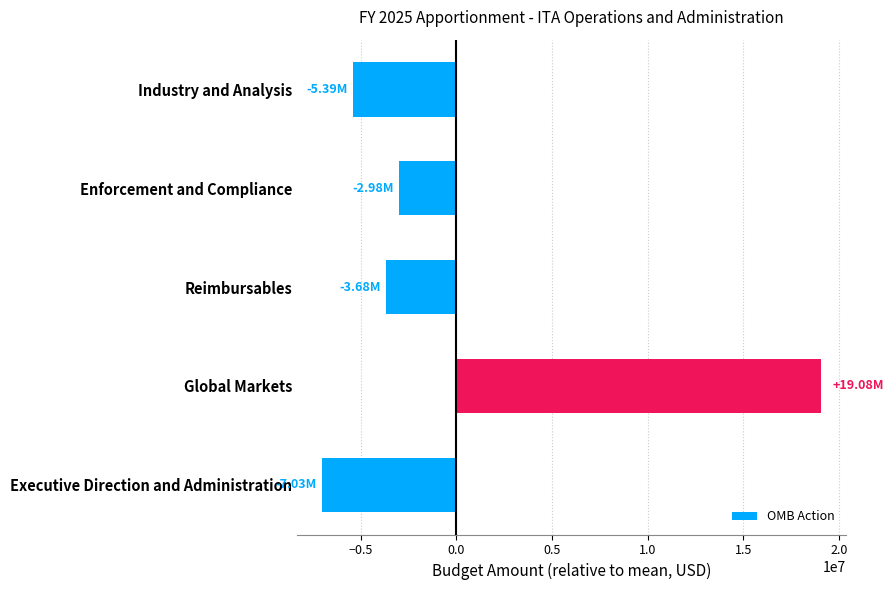

What is the difference between the values at Reimbursables and Global Markets?

22759908.0